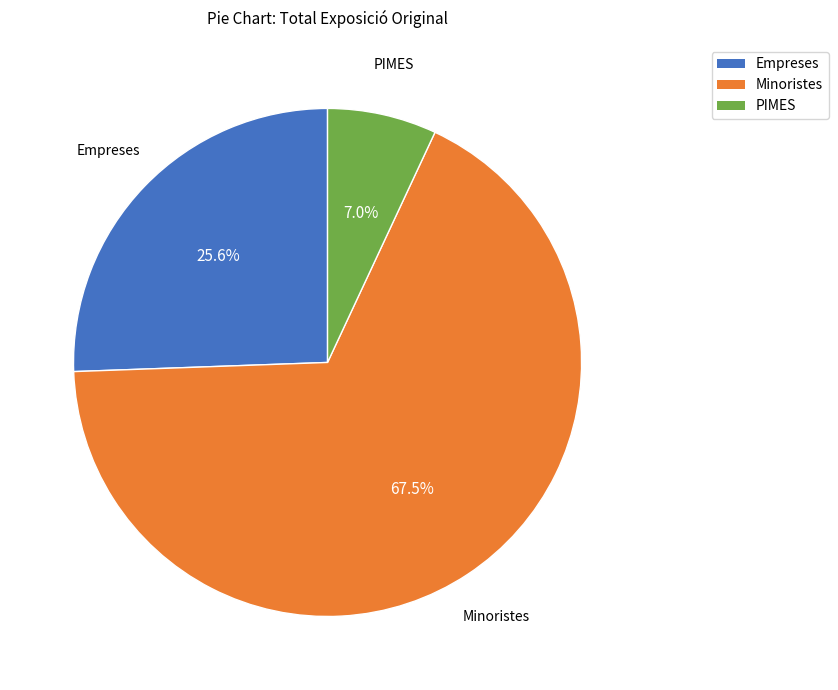

Approximately how many times larger is the value at Empreses compared to PIMES?

3.7